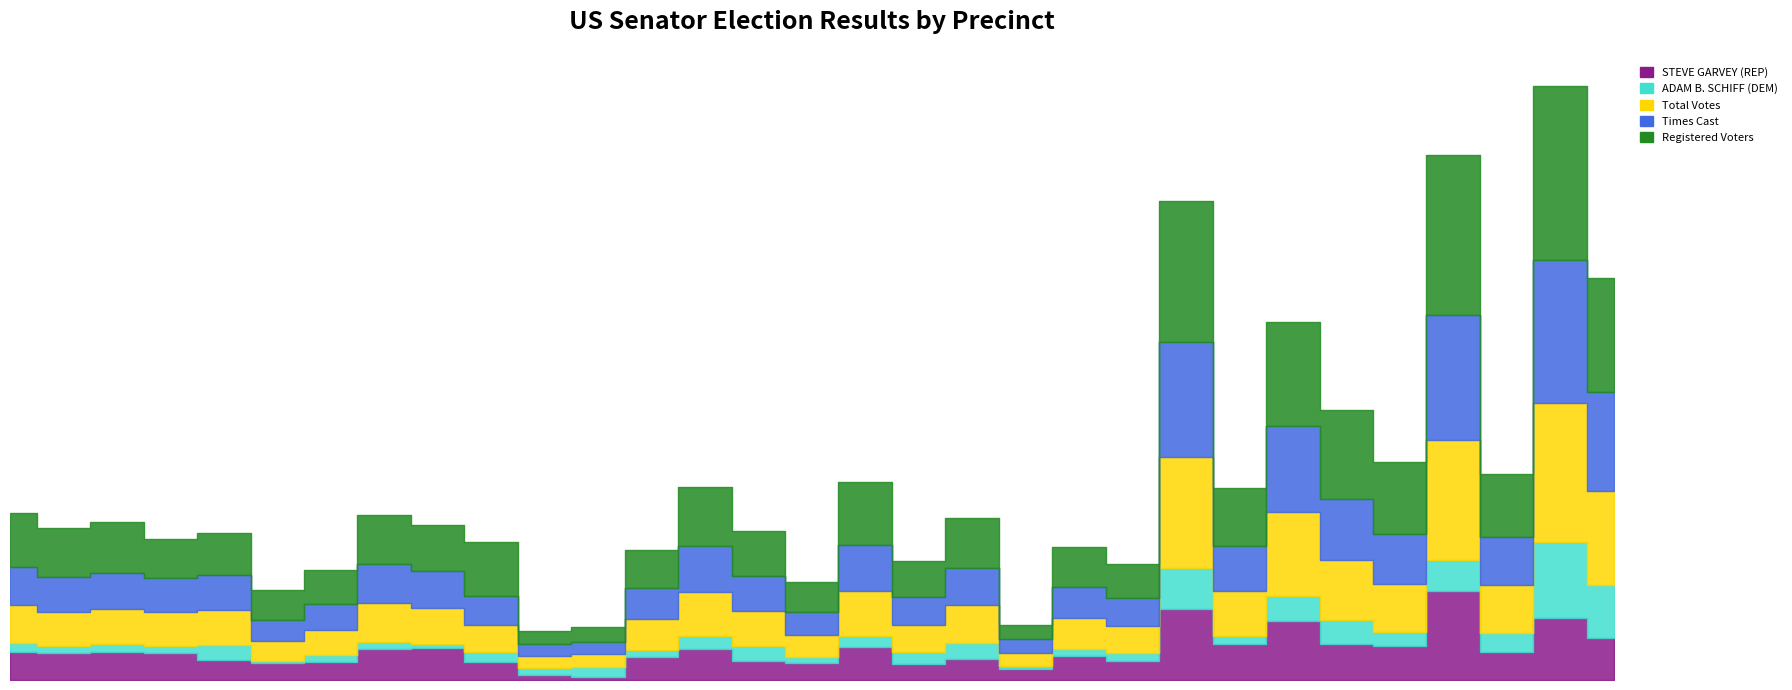

At which label is Total Votes closest to 376?

WILLOW CREEK - P1003